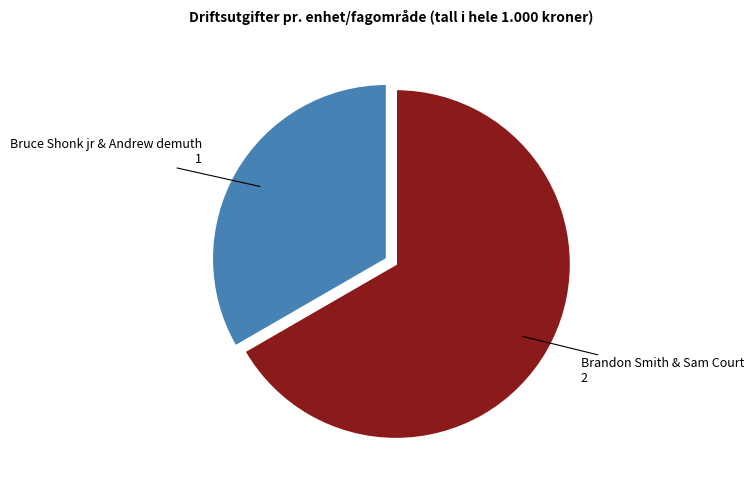

Does any single category account for the majority?

Yes